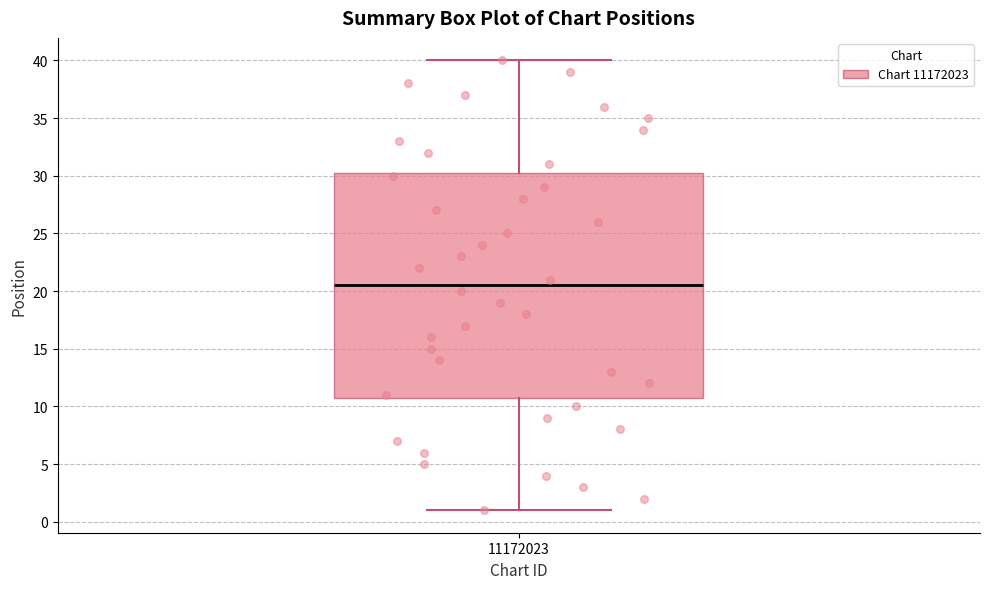

Where is the upper edge of the box at x = 11172023 on the y-axis? The values are not printed on the chart, so give them approximately, as read against the axis.

30.5